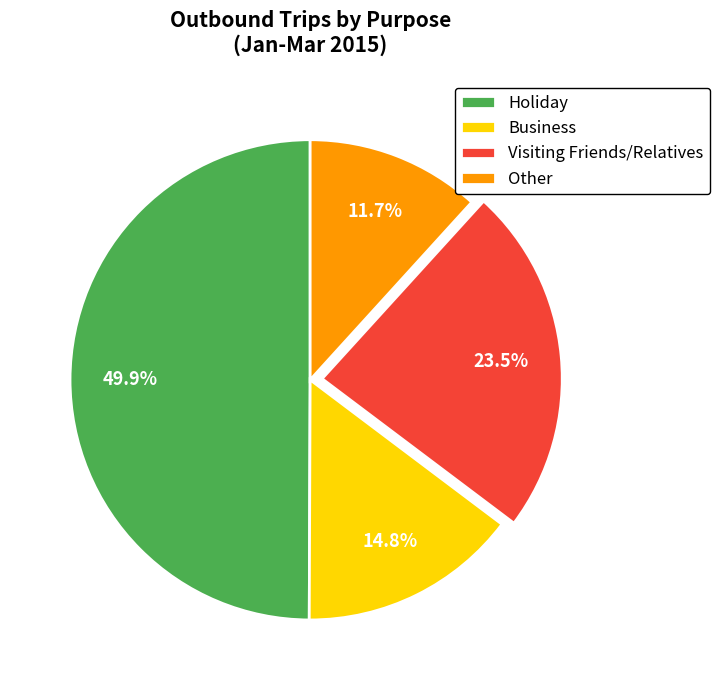

To the nearest percent, what is the difference between the largest and smallest slice percentages?

38%